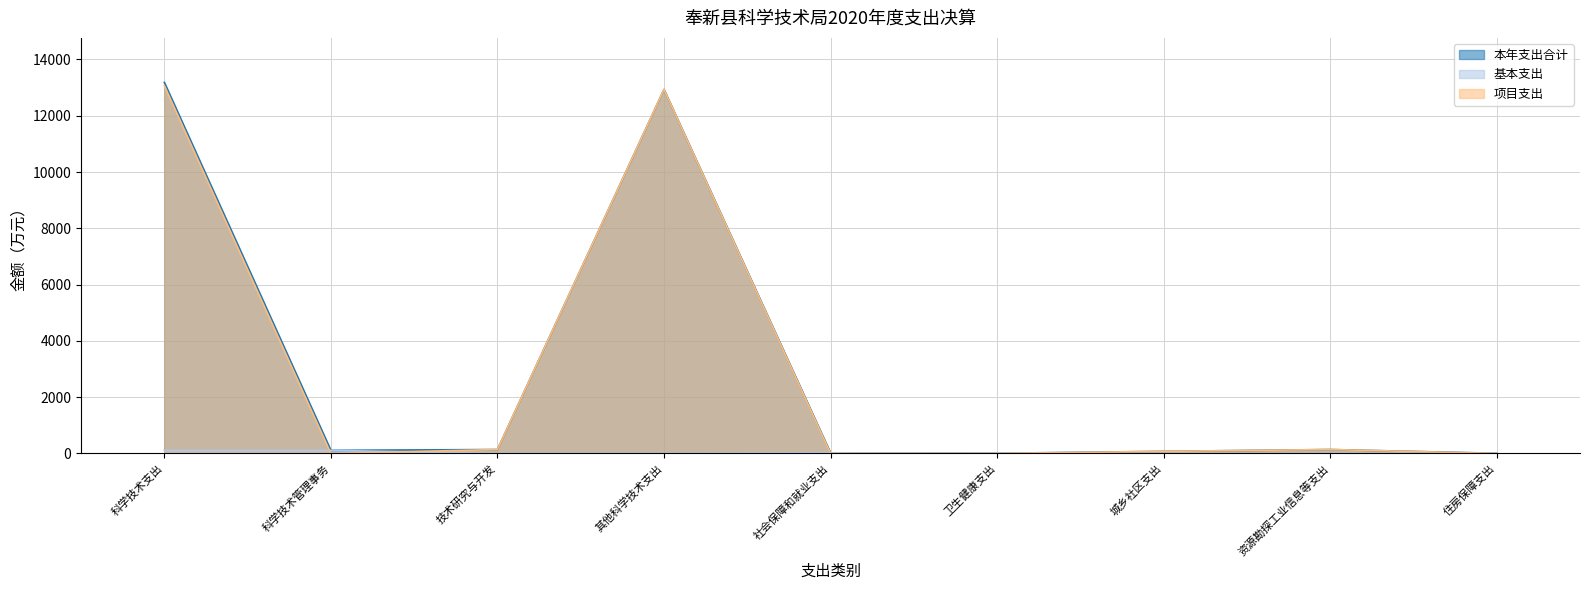

Rank the series by their maximum value, from lowest to highest.

基本支出, 项目支出, 本年支出合计